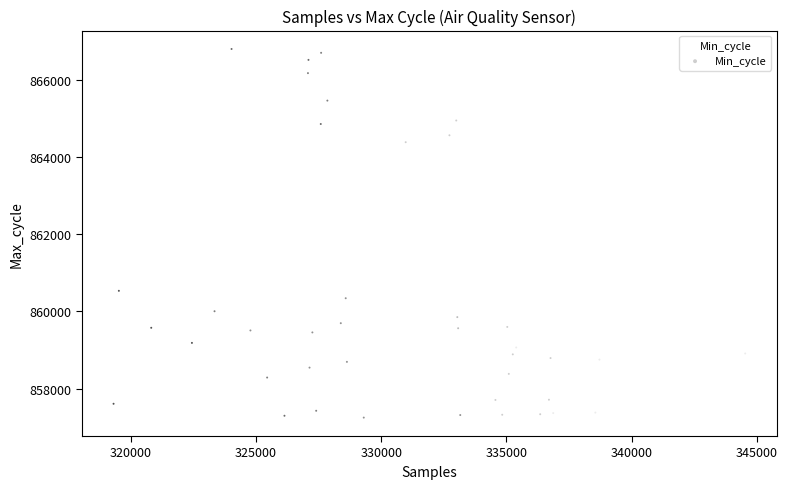

What Y value in the scatter plot is closest to 862020?

860531